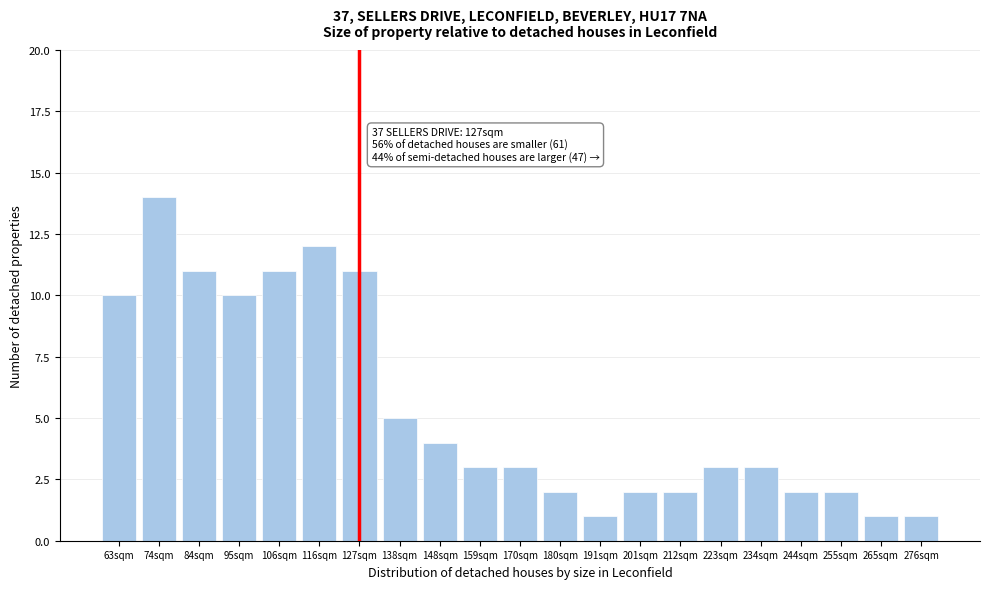

Reading right to left, transcribe all the data shown in this chart.

1	1	2	2	3	3	2	2	1	2	3	3	4	5	11	12	11	10	11	14	10